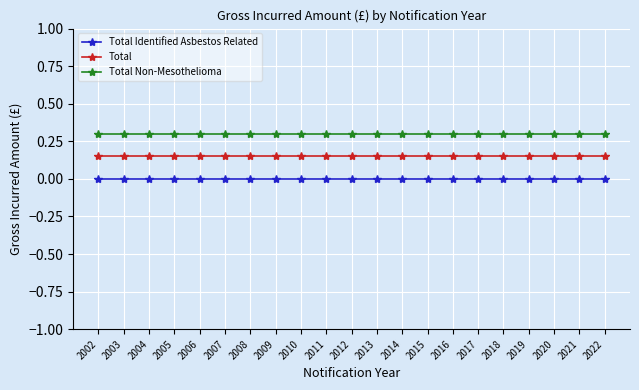

At 2016, list the series in order from smallest to largest.

Total Identified Asbestos Related, Total, Total Non-Mesothelioma